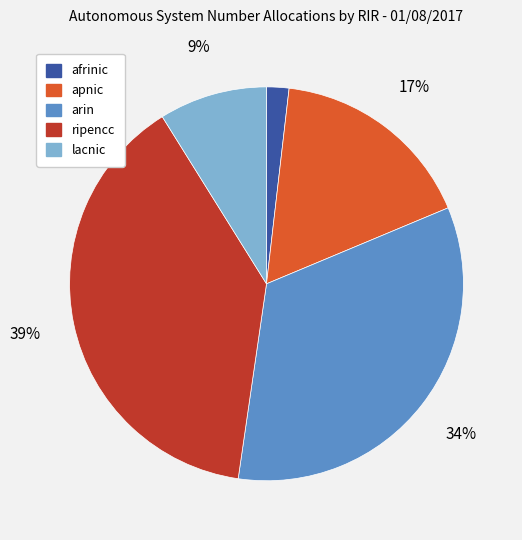

Which slice is the smallest?

afrinic